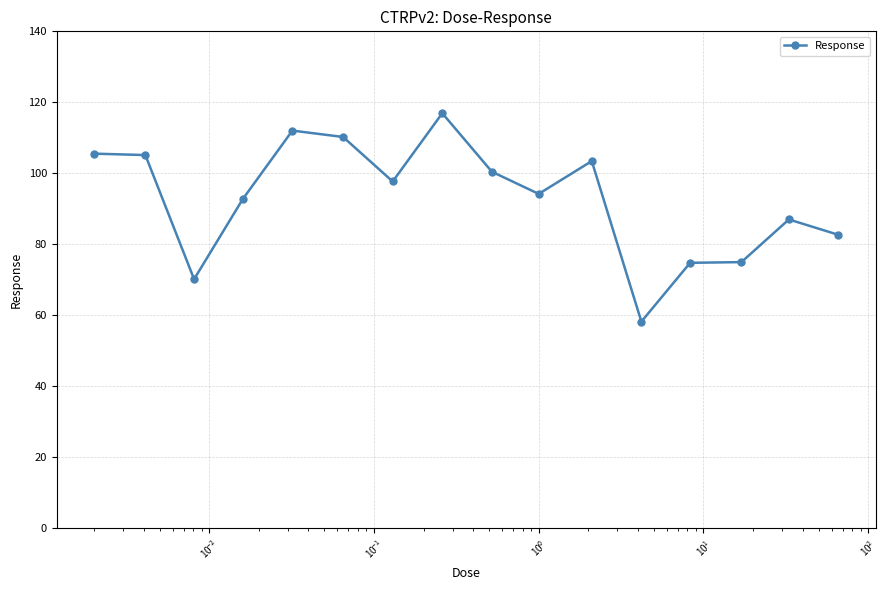

True or false: the data has more than 1 interior local peaks.

True